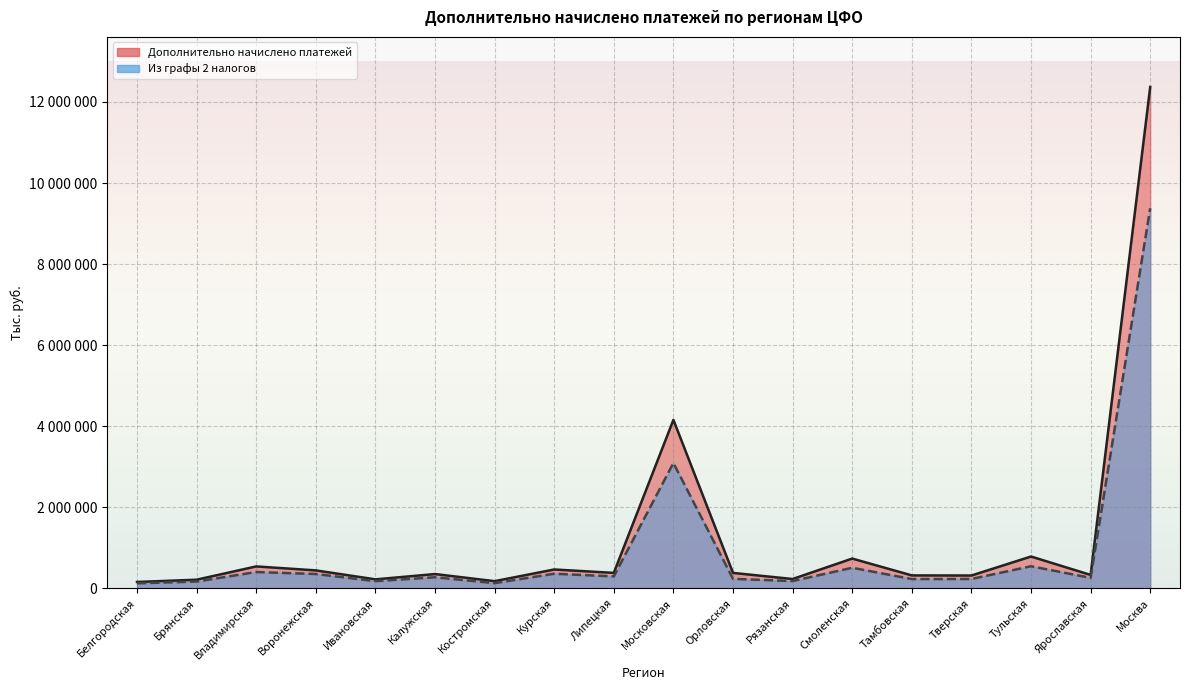

True or false: Из графы 2 налогов and Дополнительно начислено платежей intersect in this chart.

False